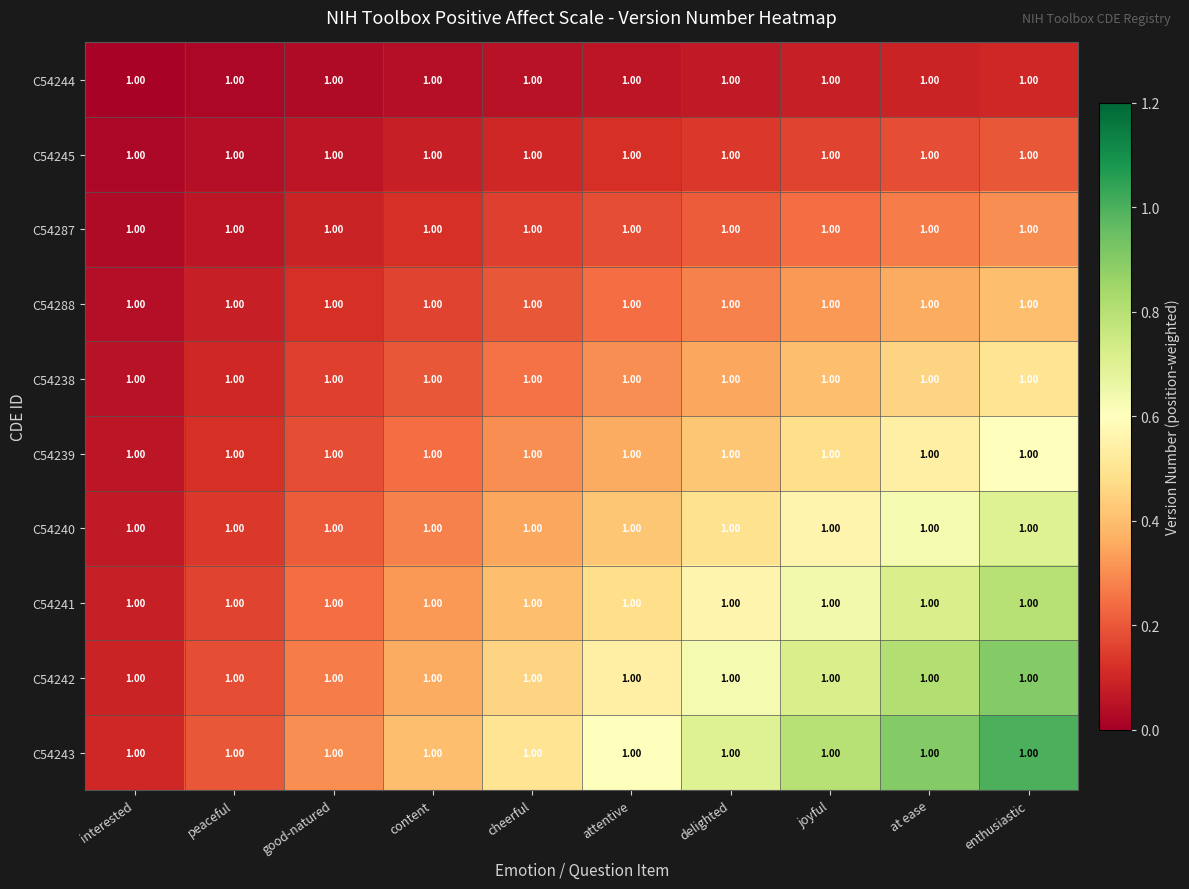

Between delighted and joyful, which is larger?

joyful